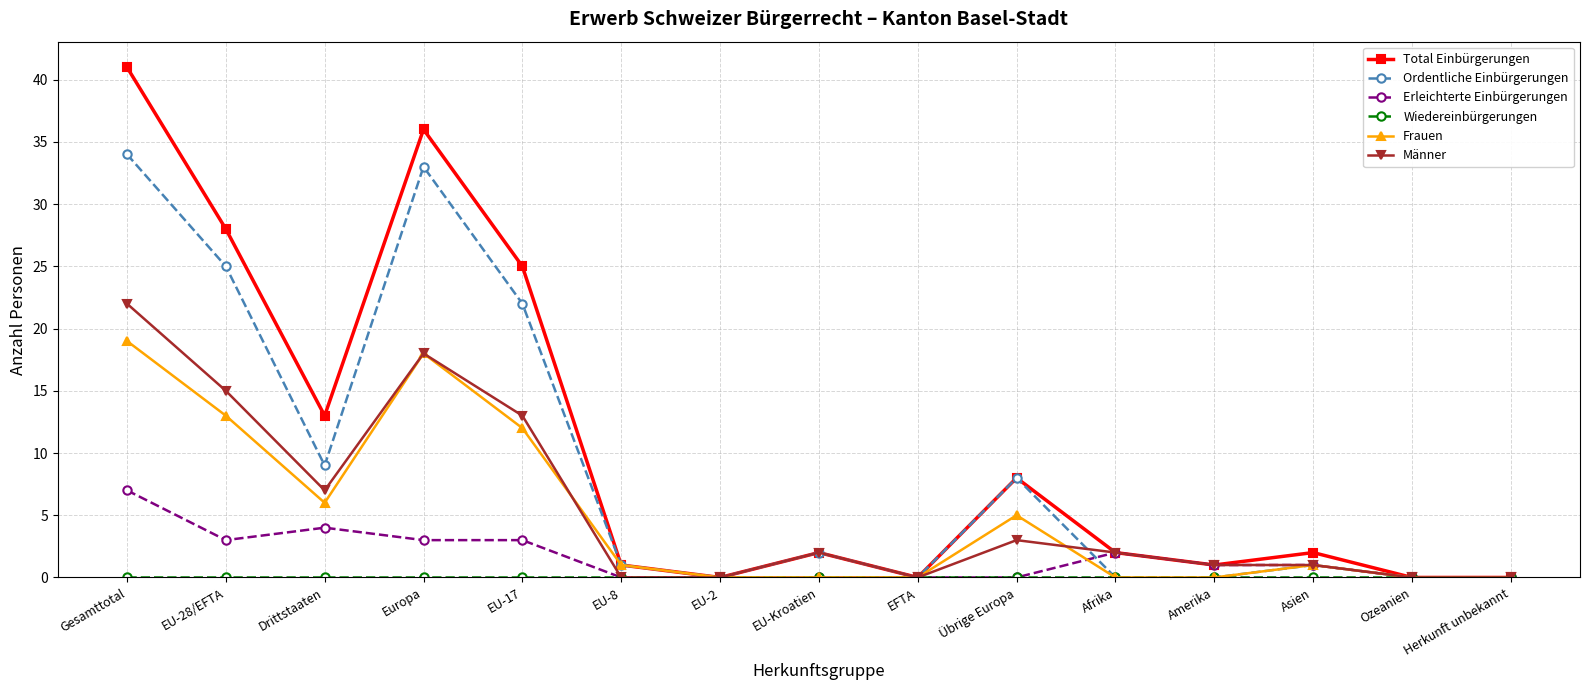

At which category is the sum across all series the highest?

Gesamttotal